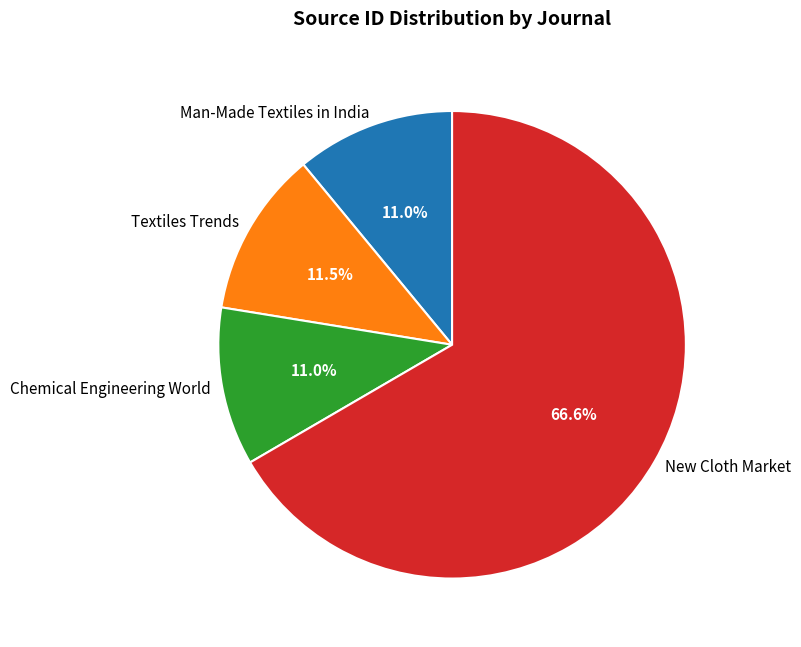

To the nearest percent, what portion does Chemical Engineering World represent?

11%